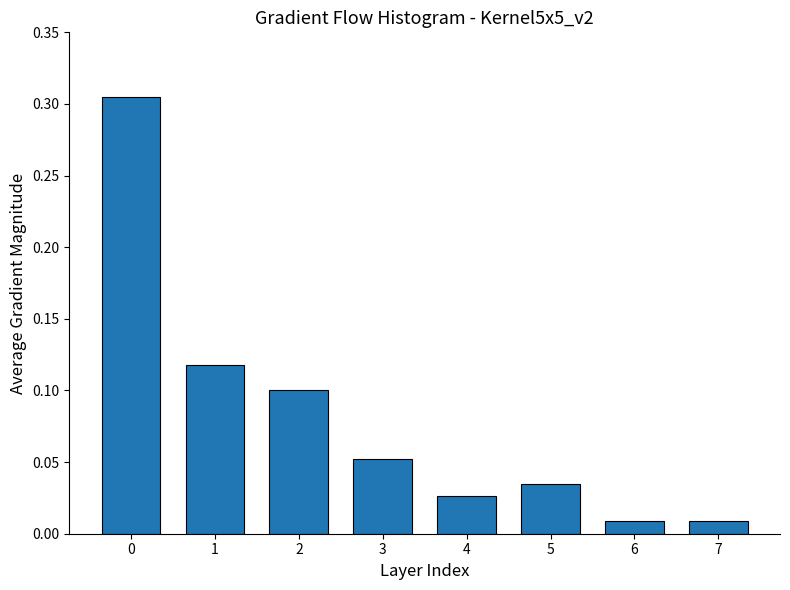

Which has a higher value, 4 or 7?

4